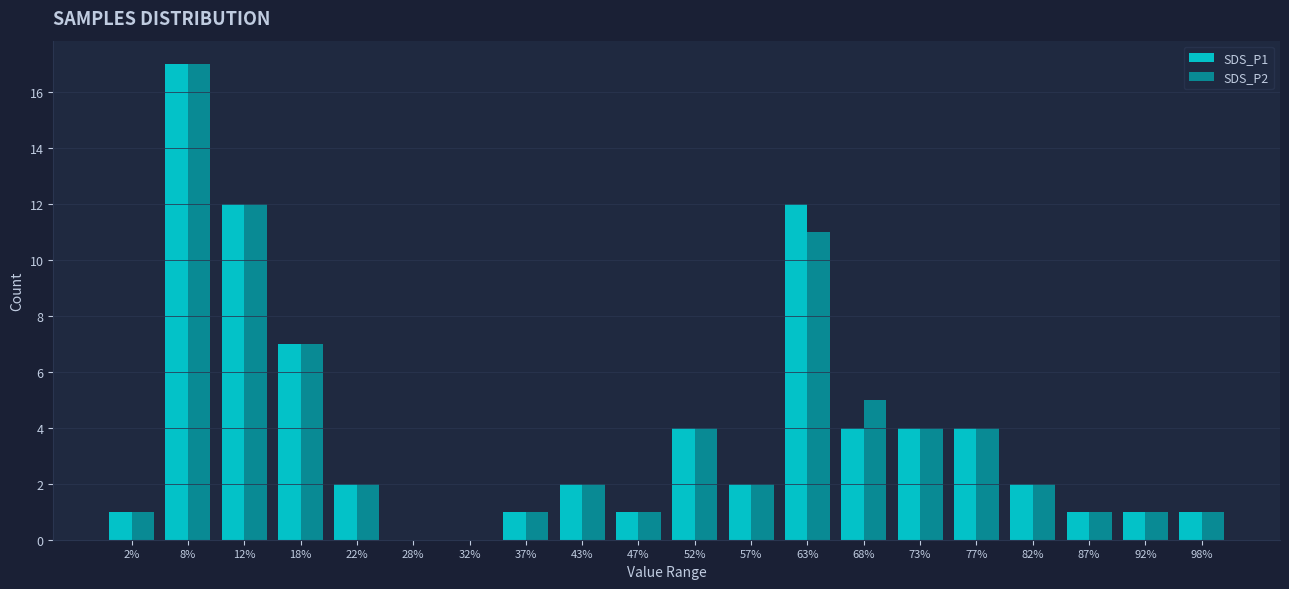

At which label does SDS_P2 reach its peak?

8%